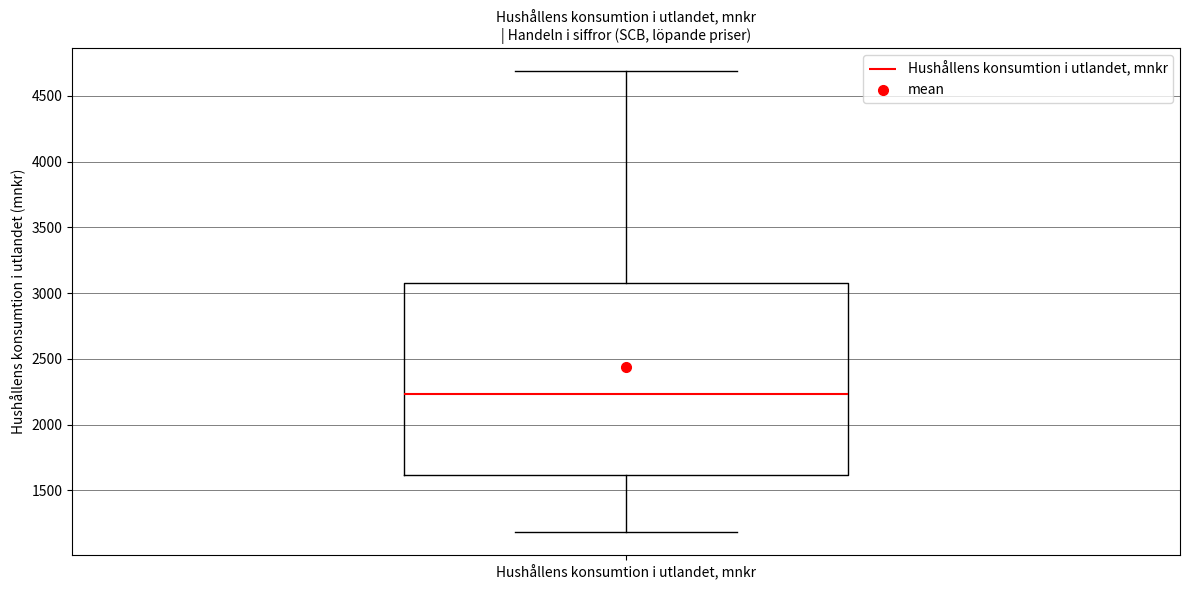

Where does the upper whisker of the box for Hushållens konsumtion i utlandet, mnkr end on the y-axis? The values are not printed on the chart, so give them approximately, as read against the axis.

4700